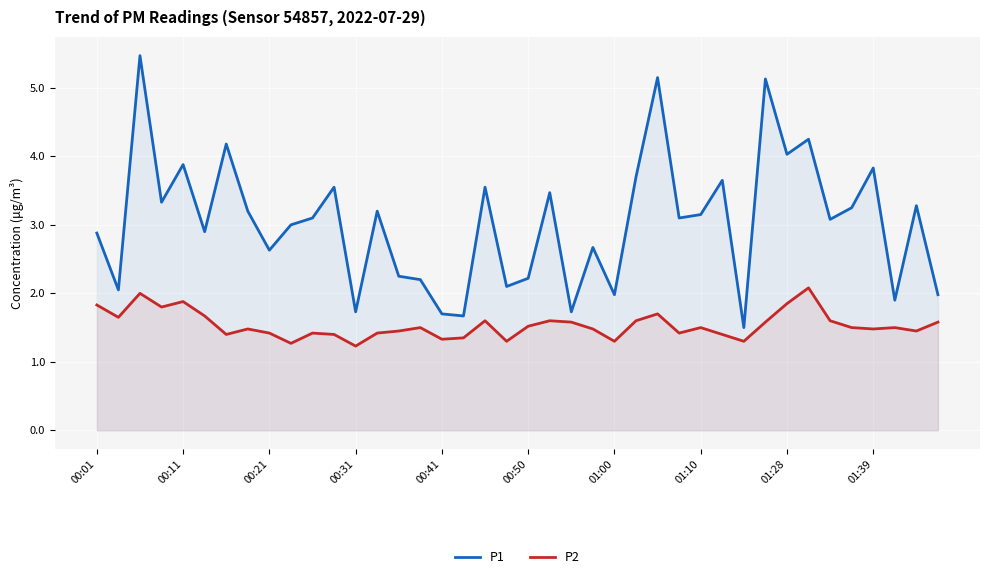

True or false: P2 has more than 0 interior local peaks.

True